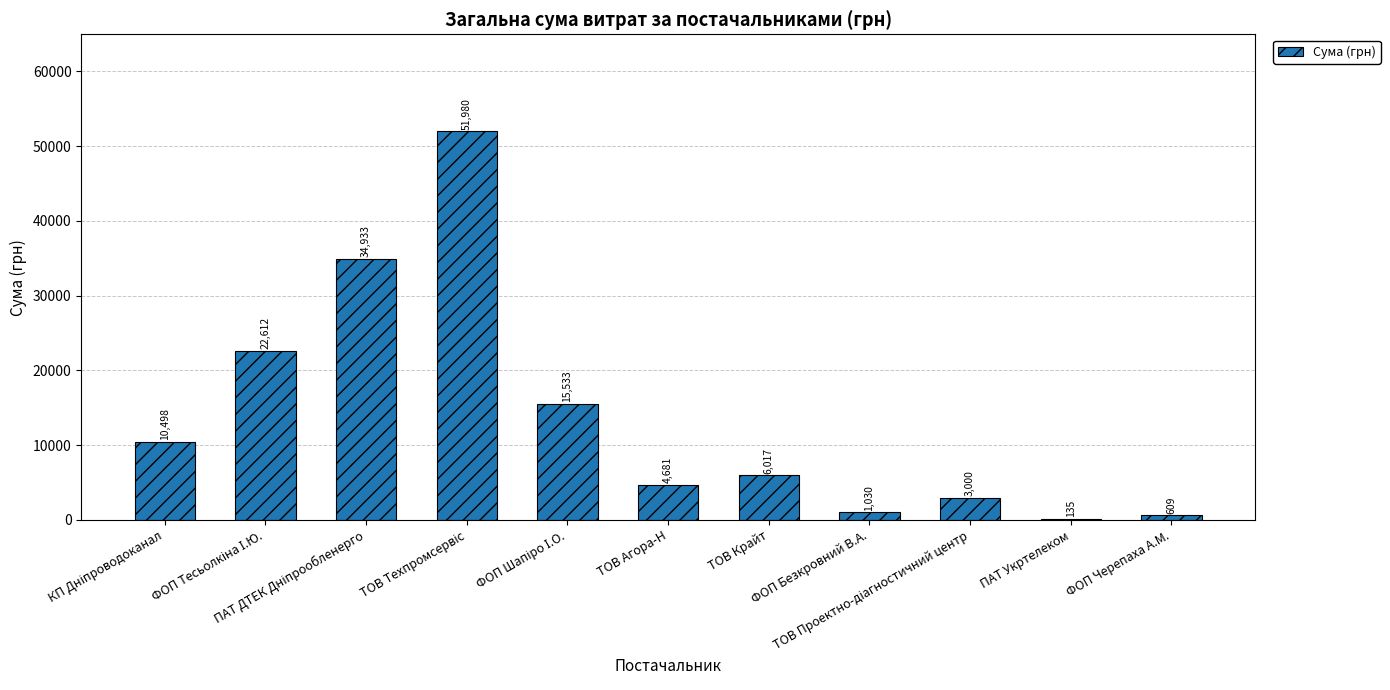

What is the maximum value shown in the chart?

51980.0